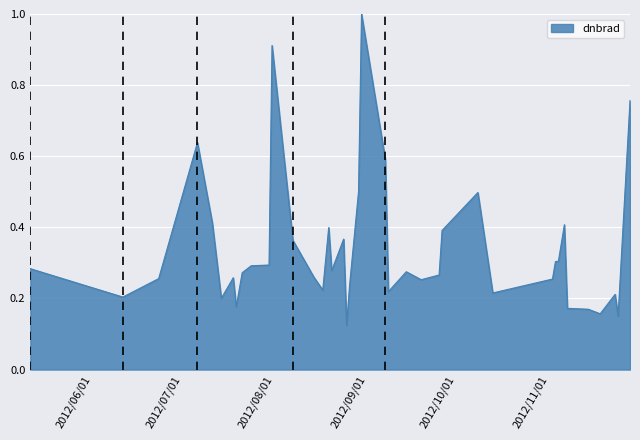

What is the greatest value displayed?

1.0